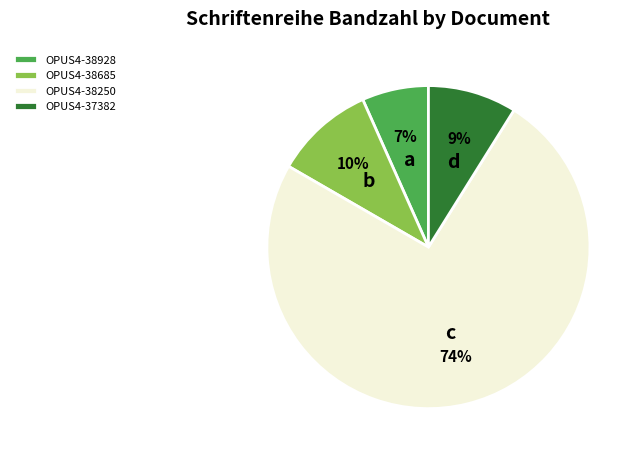

Count the number of slices in the pie.

4